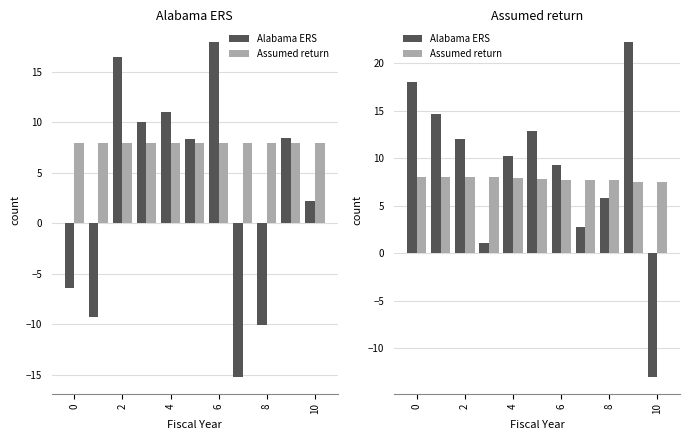

What are all the series names shown in the legend?

Alabama ERS, Assumed return